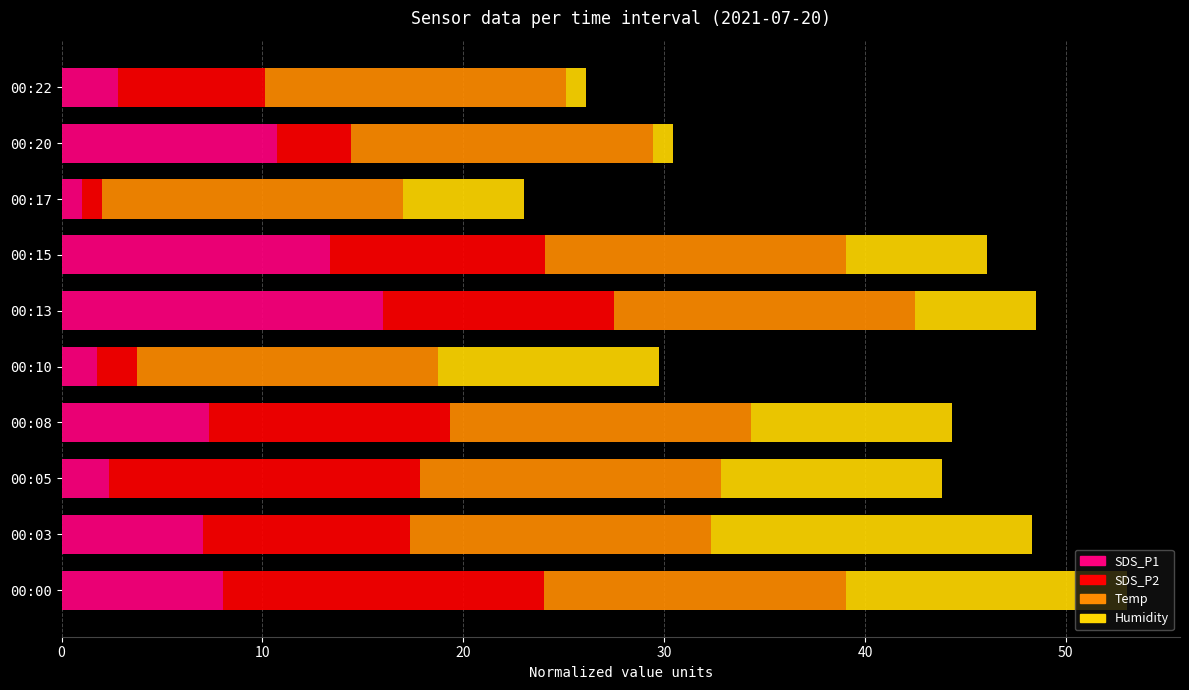

What is the total value across all series at 00:00?

53.0